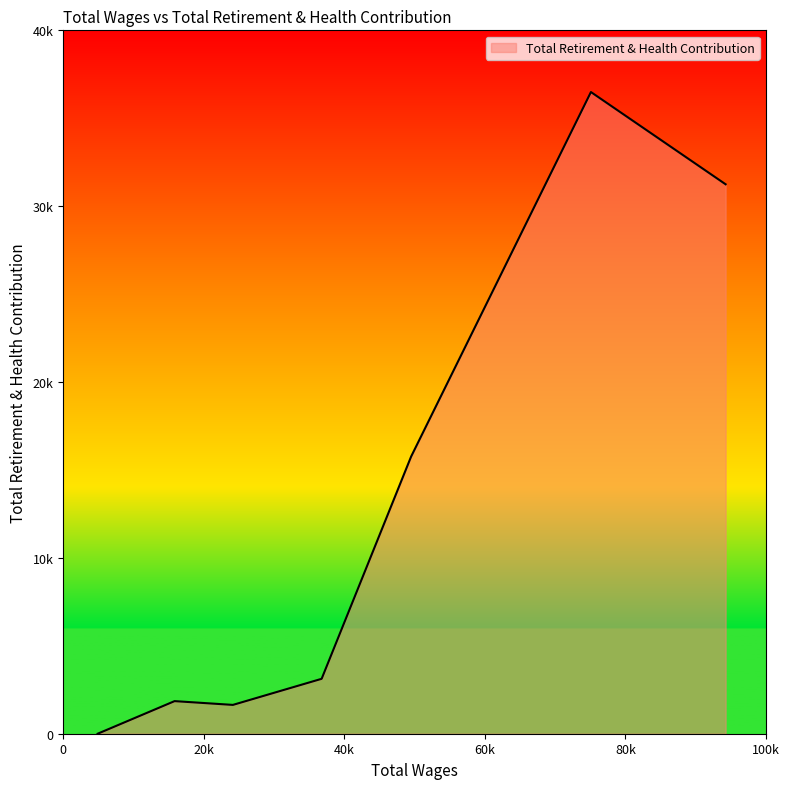

Is this an area chart (filled region under the line)?

Yes